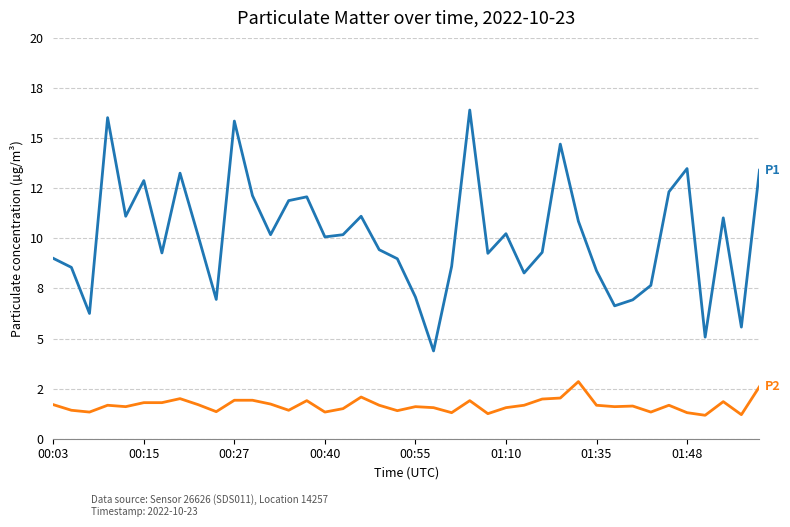

Is this an area chart (filled region under the line)?

No